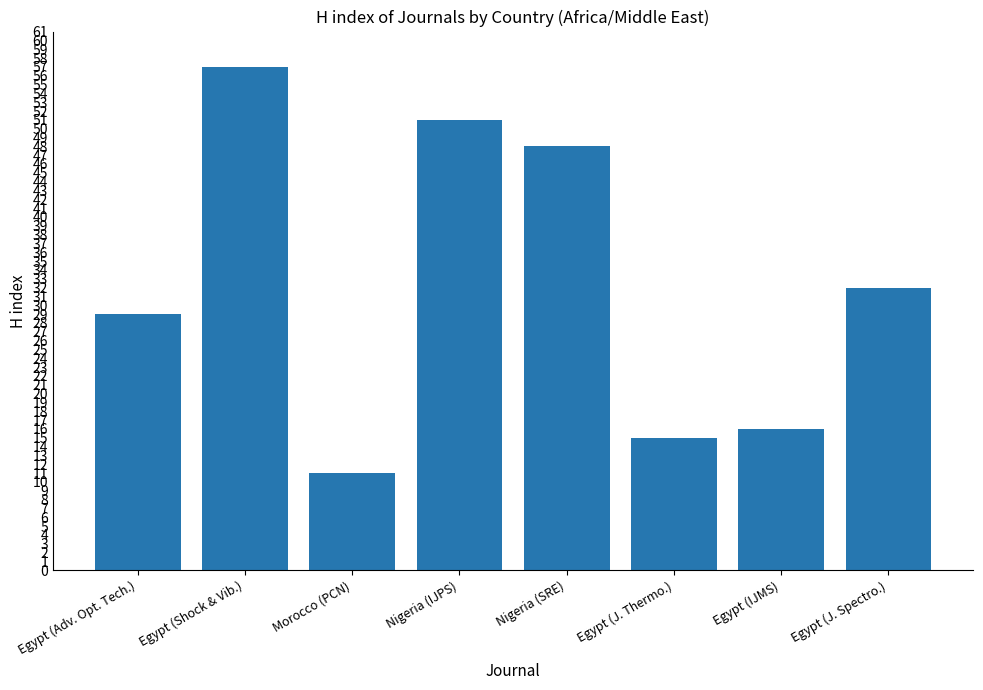

What is the label of the 6th bar from the left?

Egypt (J. Thermo.)